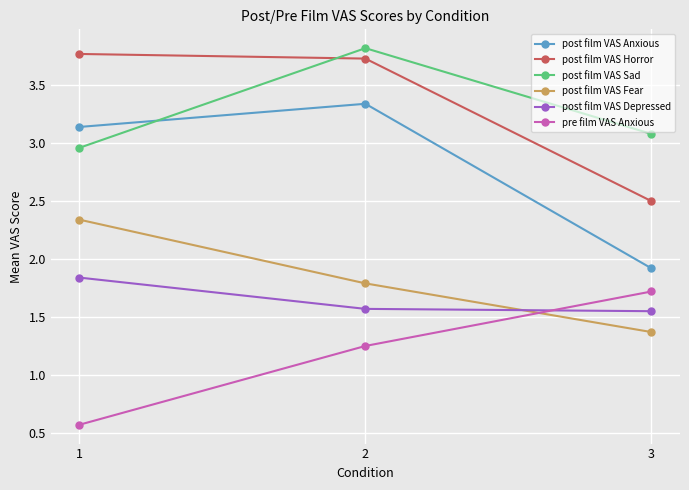

What is the value of the post film VAS Fear point at the 3rd from the left?

1.4